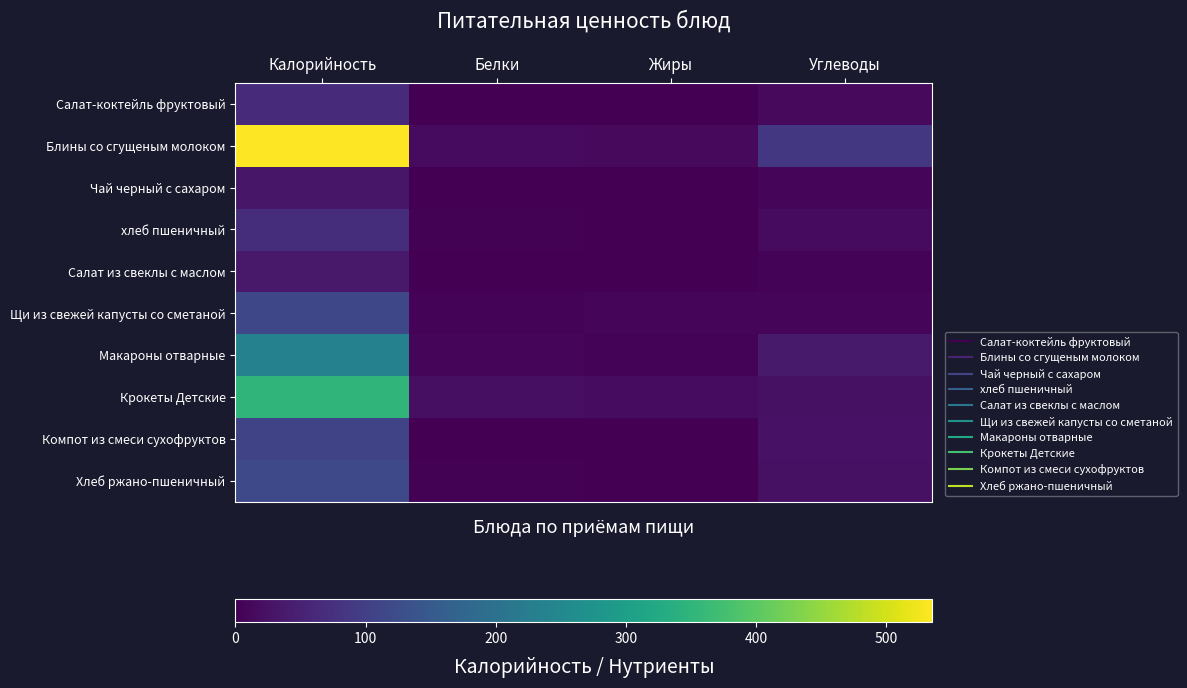

Rank the series by their maximum value, from highest to lowest.

Блины со сгущеным молоком, Крокеты Детские, Макароны отварные, Хлеб ржано-пшеничный, Щи из свежей капусты со сметаной, Компот из смеси сухофруктов, хлеб пшеничный, Салат-коктейль фруктовый, Салат из свеклы с маслом, Чай черный с сахаром